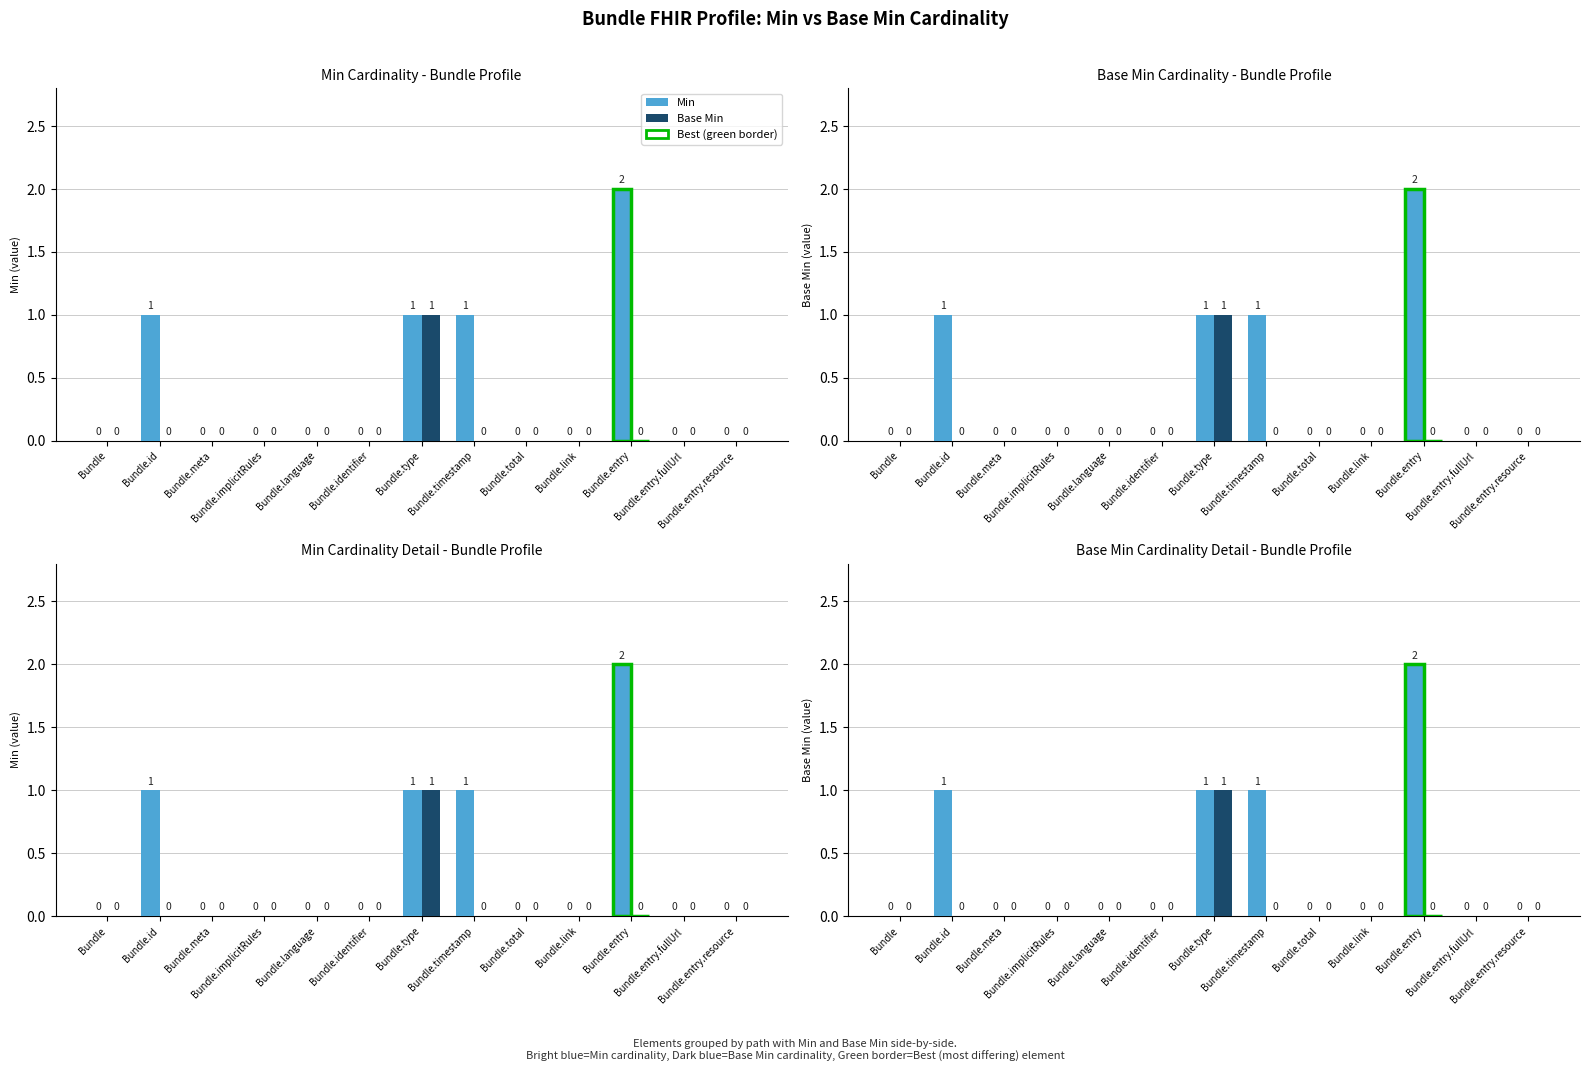

Which series changed the most between Bundle.id and Bundle.entry?

Min